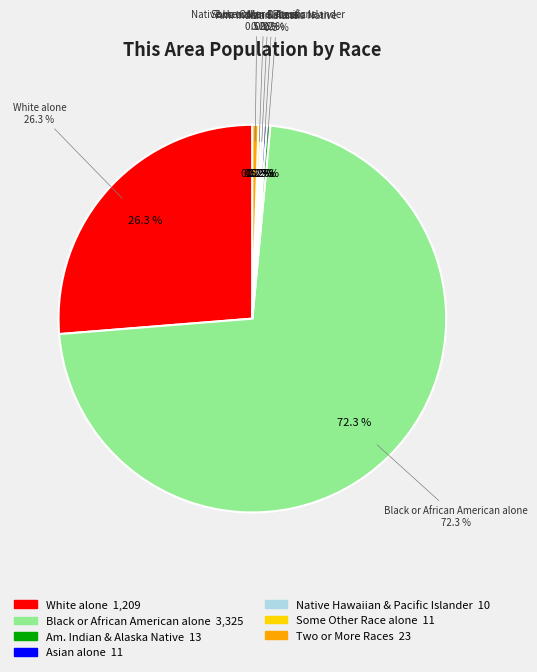

How many segments does this pie chart have?

7